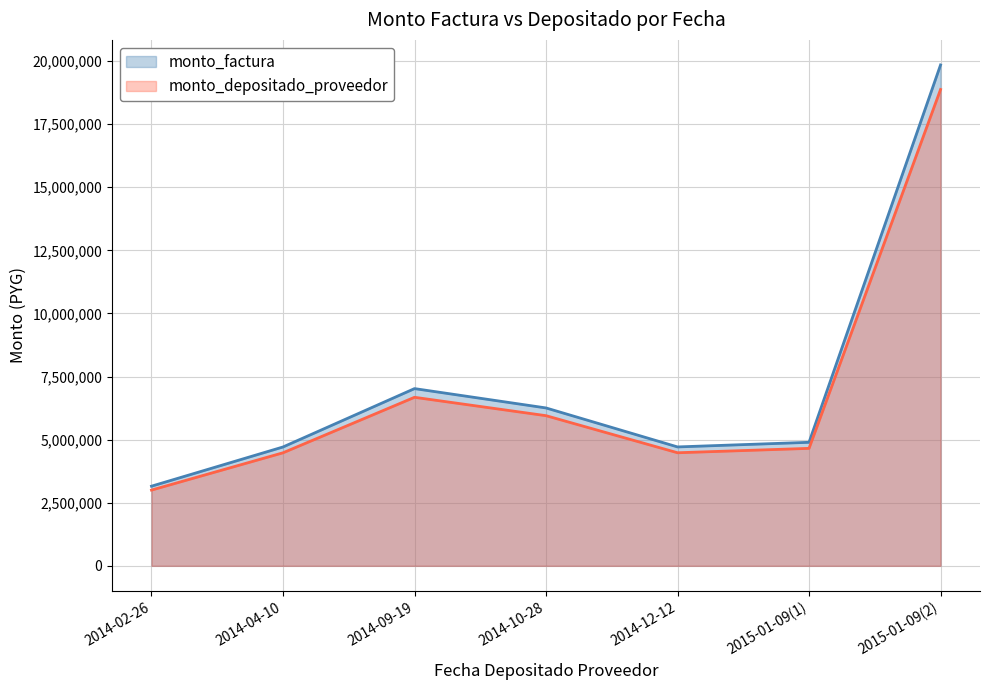

At how many categories does at least one series exceed 4135114?

6